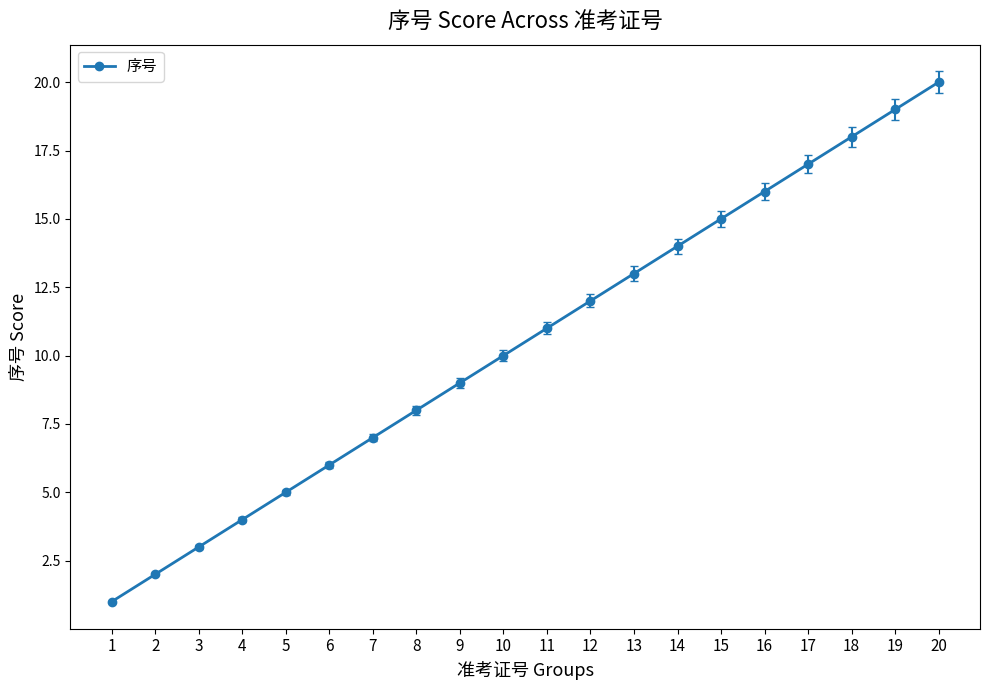

Reading left to right, transcribe all the data shown in this chart.

1	2	3	4	5	6	7	8	9	10	11	12	13	14	15	16	17	18	19	20